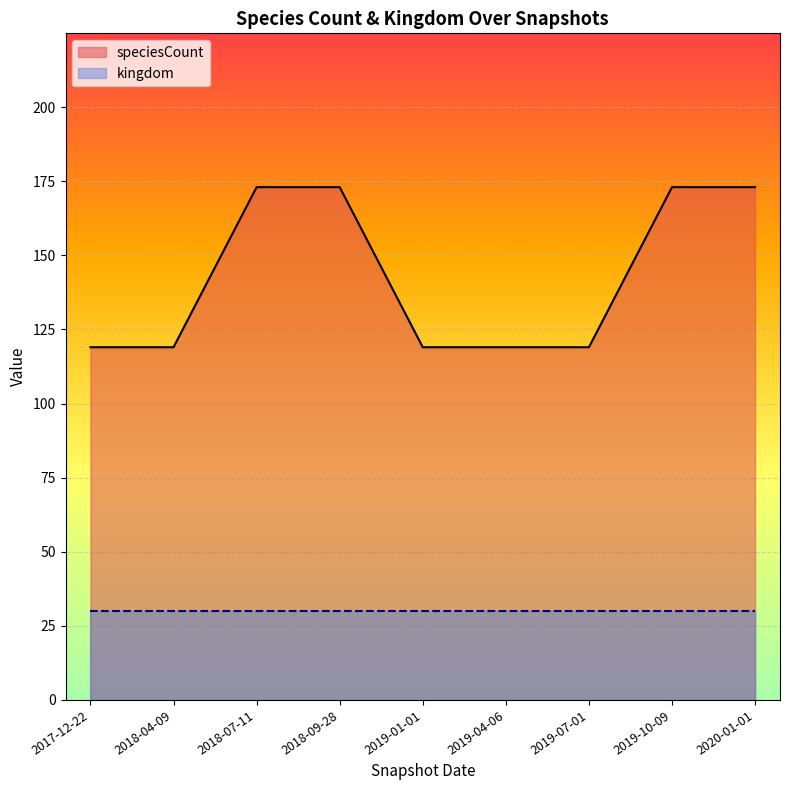

At which category does the chart reach its minimum across all series?

2017-12-22